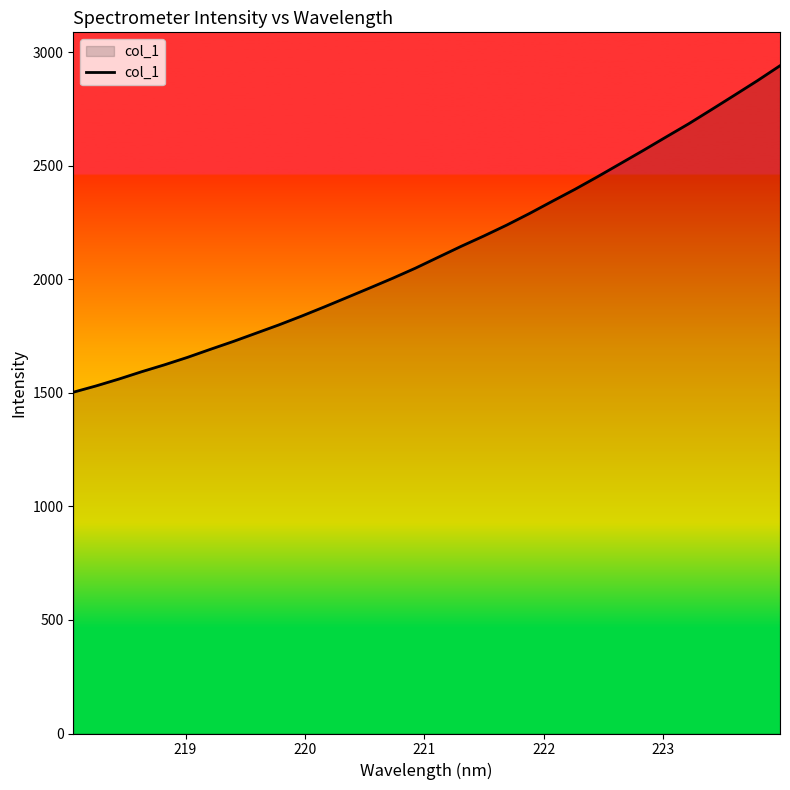

What is the difference between the maximum and minimum values?

1437.7